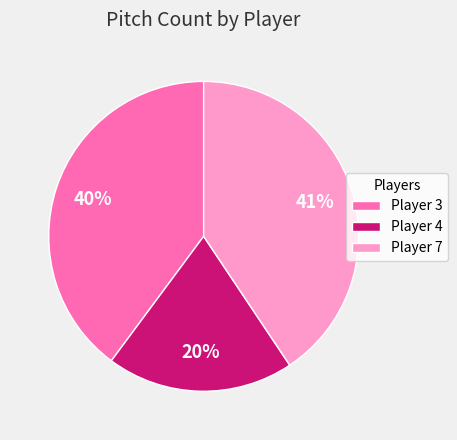

Between Player 7 and Player 3, which is larger?

Player 7